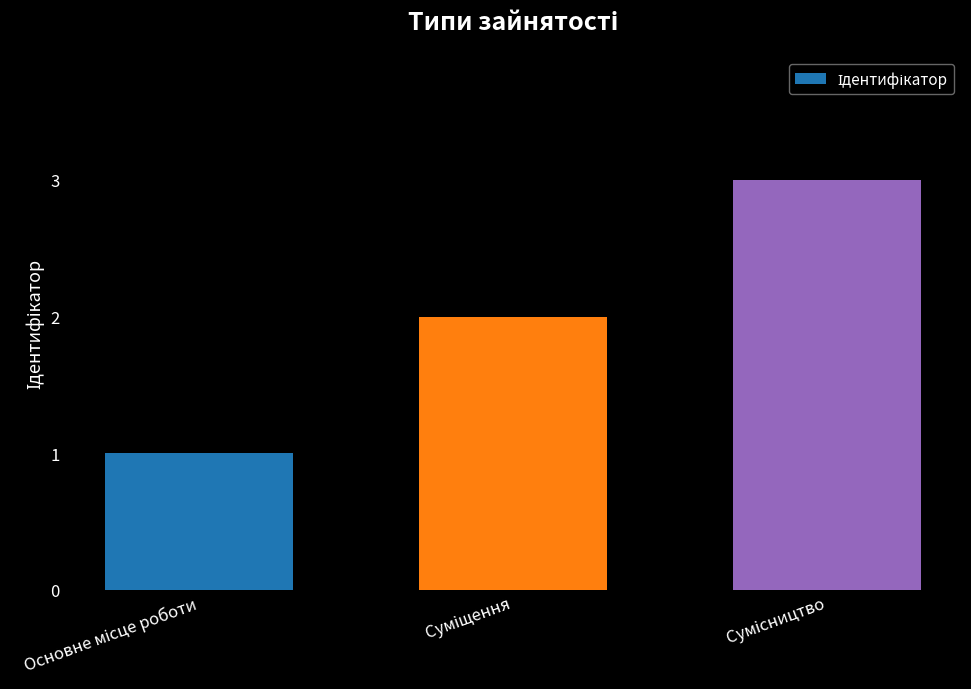

What is the greatest value displayed?

3